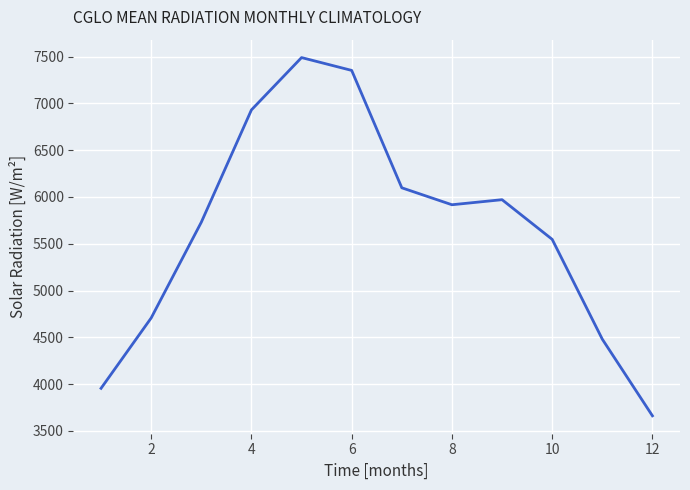

What is the maximum value shown in the chart?

7490.2